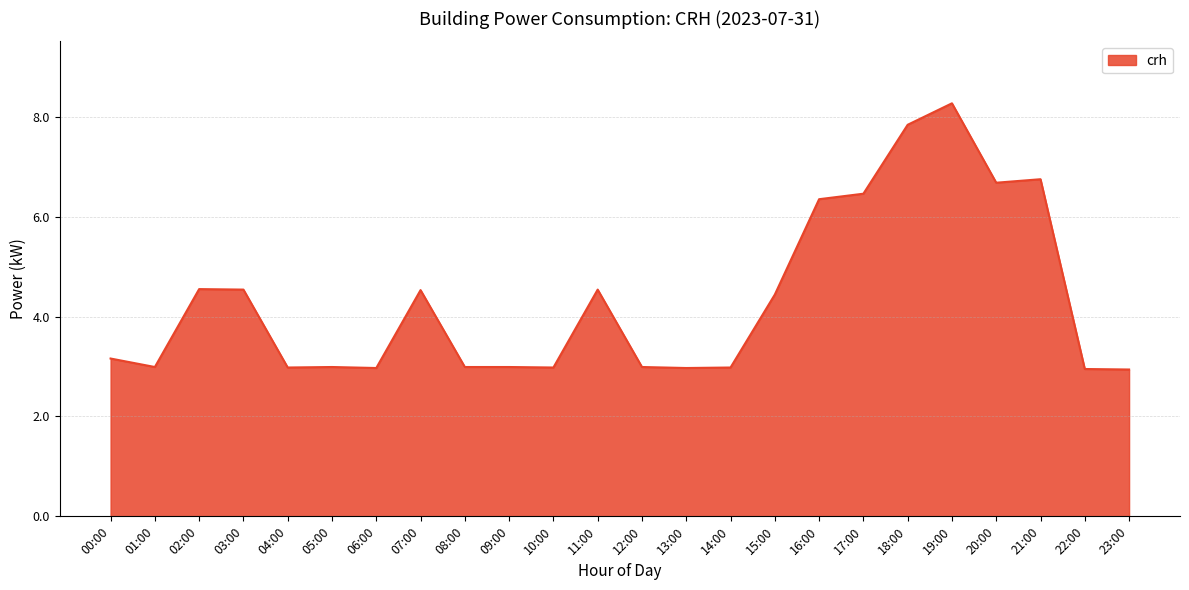

What is the difference between the second highest and minimum values?

4.9